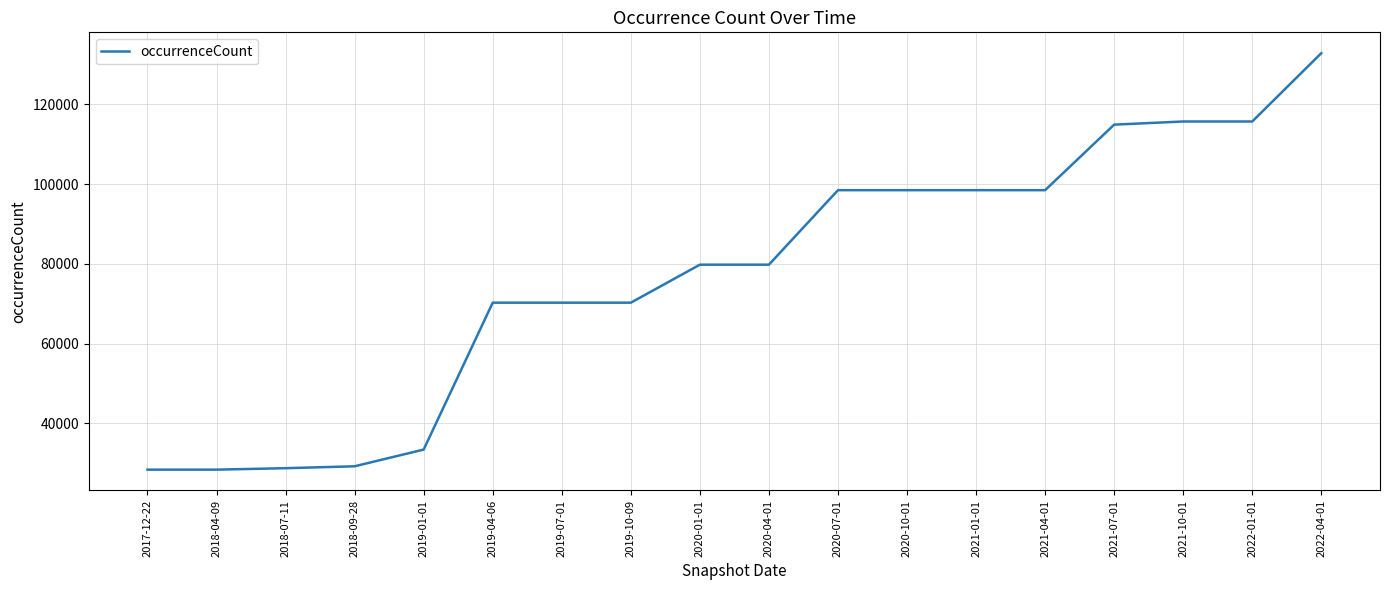

What is the smallest value displayed?

28357